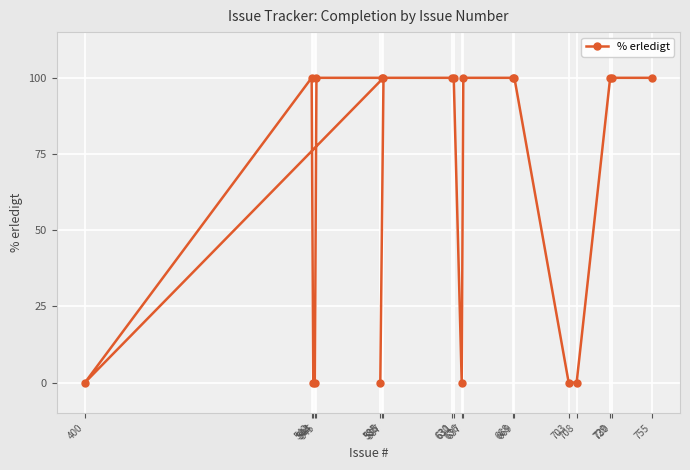

How many lines are shown in the chart?

1